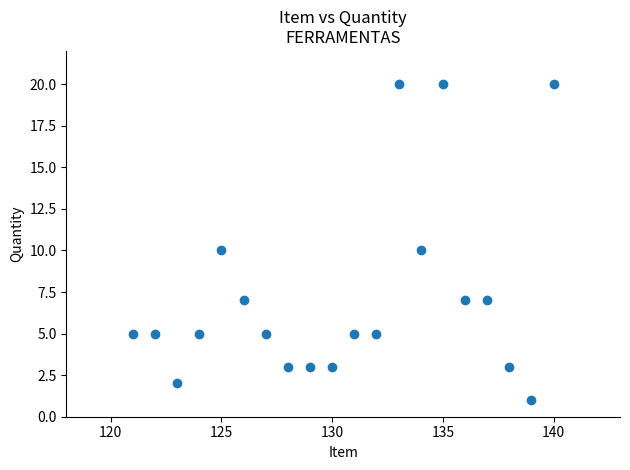

What is the range of X values (max minus min)?

19